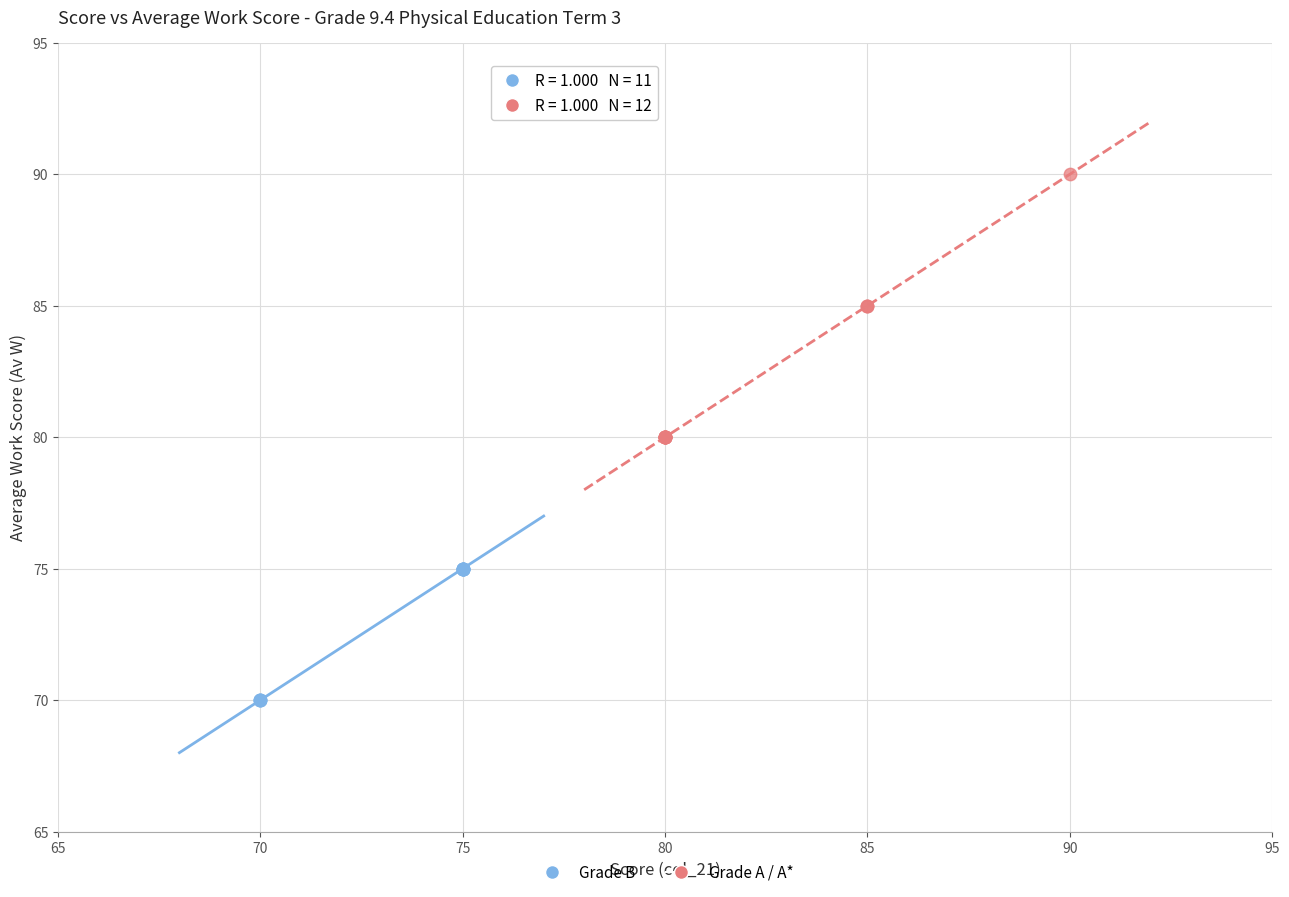

Which series reaches the minimum Y coordinate?

Grade B